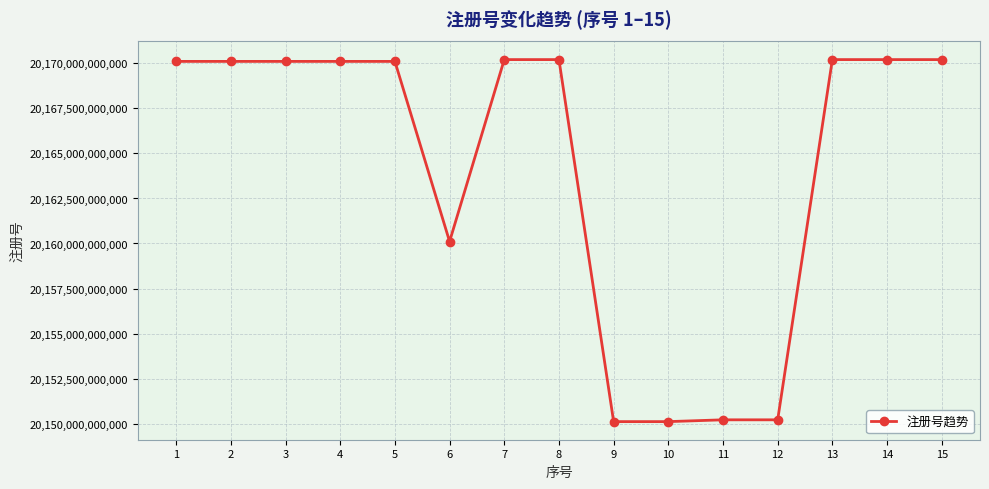

True or false: the data shows 20150110377376 at 10.

True